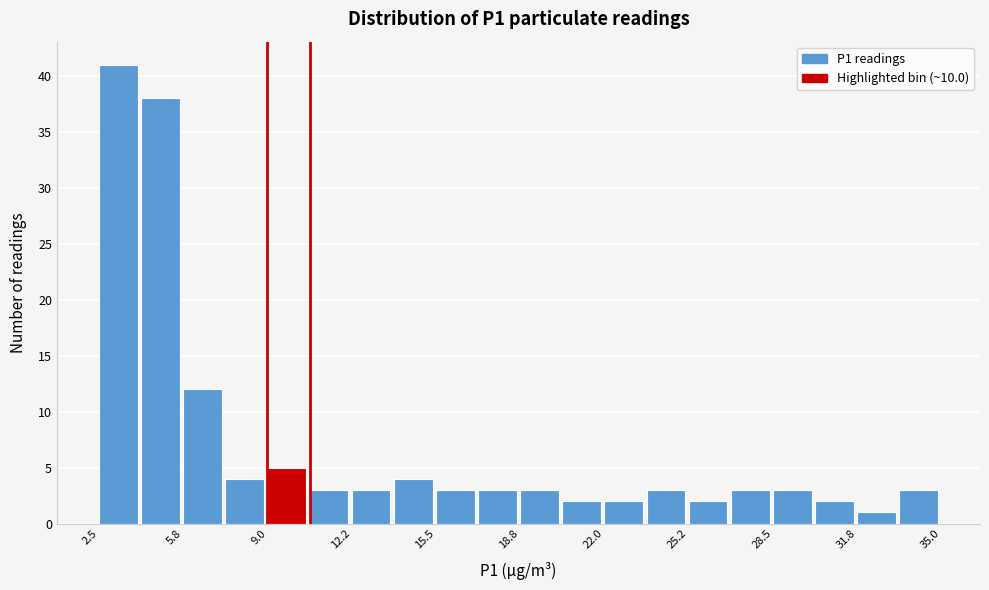

Around what value on the x-axis is the tallest bar? Give the approximate position of its centre, as read against the axis.

3.0